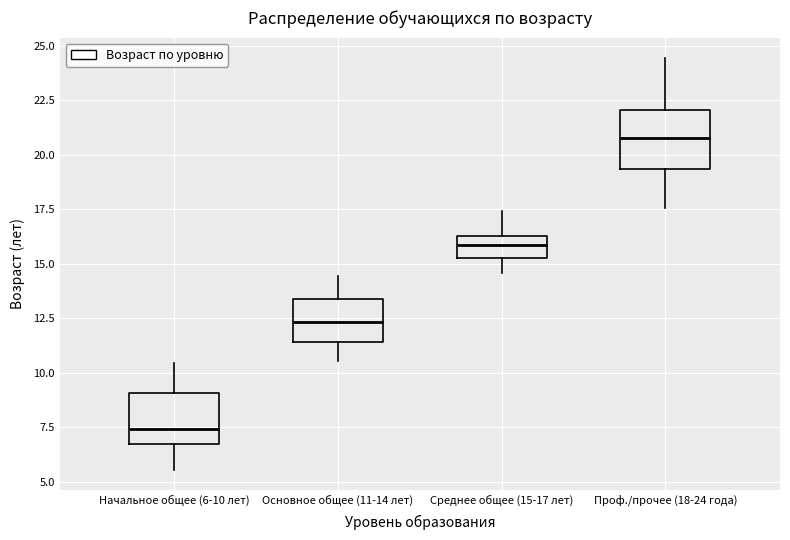

Reading left to right, read every box against the y-axis: the position of its median line, the range the box covers, and the ends of its whiskers. The values are not printed on the chart, so give them approximately, as read against the axis.

Начальное общее (6-10 лет): median 7.5, box 6.5 to 9.0, whiskers 5.5 to 10.5
Основное общее (11-14 лет): median 12.5, box 11.5 to 13.5, whiskers 10.5 to 14.5
Среднее общее (15-17 лет): median 16.0, box 15.5 to 16.5, whiskers 14.5 to 17.5
Проф./прочее (18-24 года): median 21.0, box 19.5 to 22.0, whiskers 17.5 to 24.5